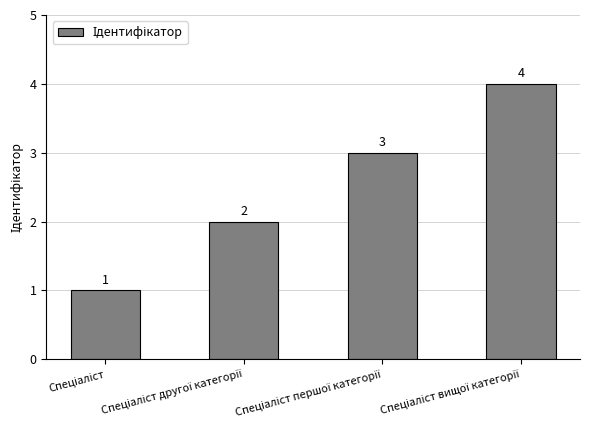

How many data points does each series have?

4